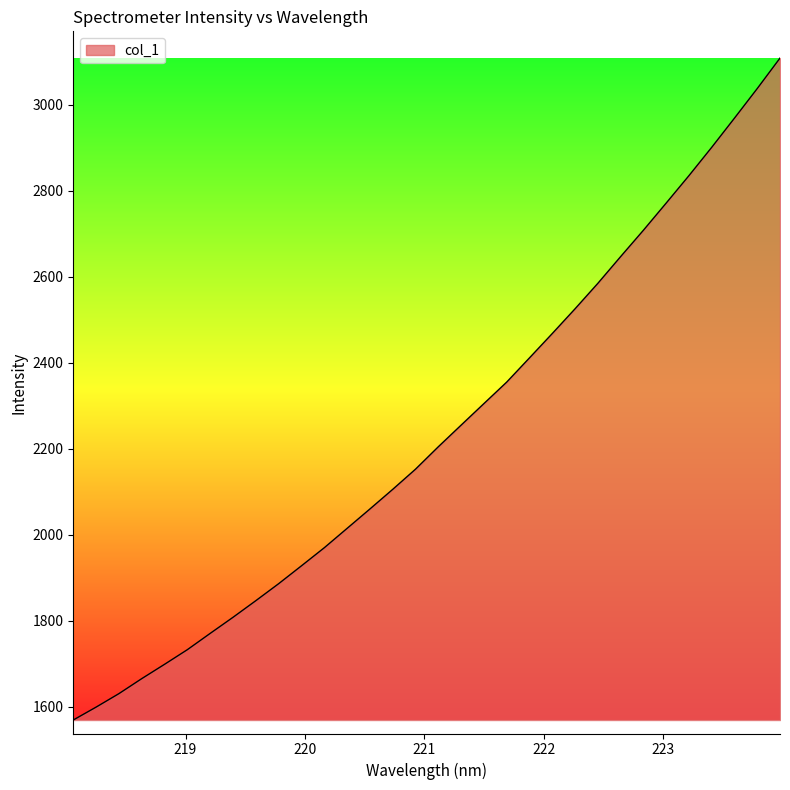

What is the greatest value displayed?

3108.8